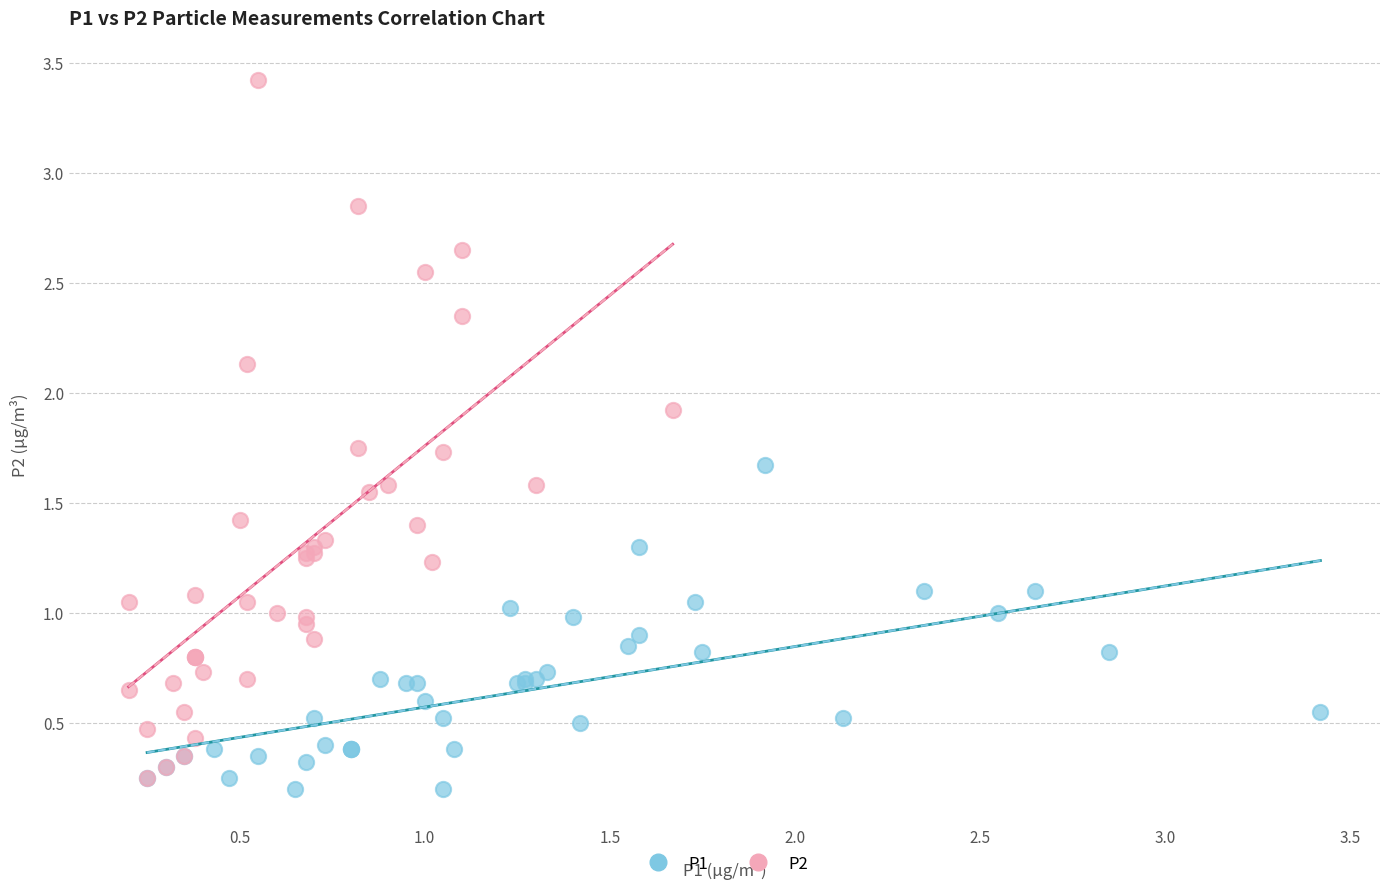

Which series reaches the maximum Y coordinate?

P2